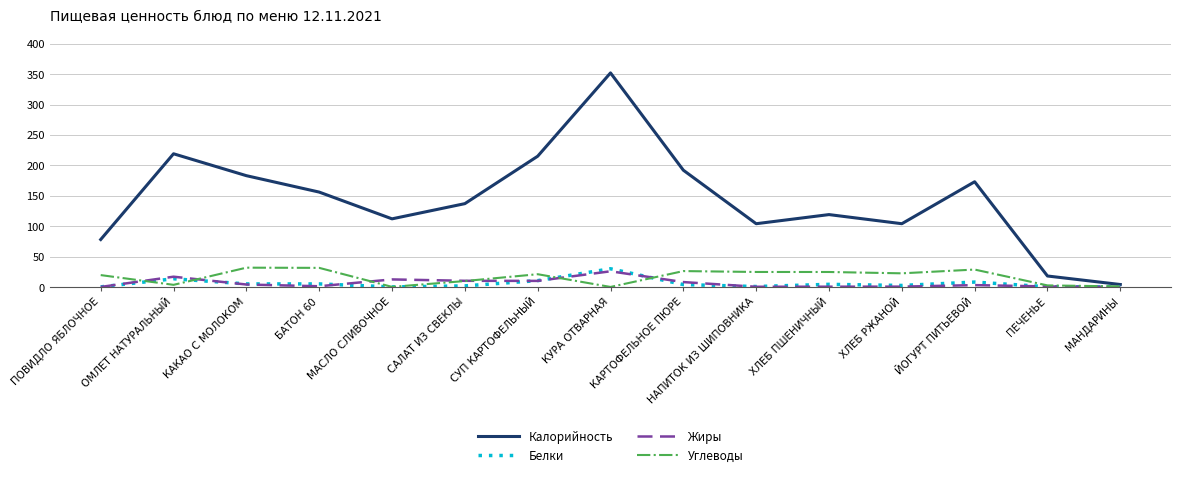

Which series has the widest spread of values?

Калорийность